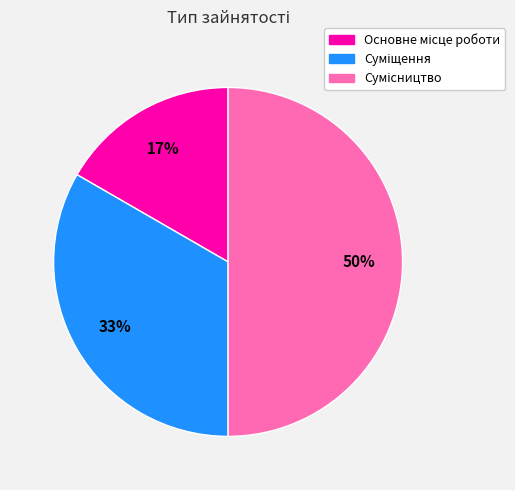

To the nearest percent, what is the difference between the largest and smallest slice percentages?

33%